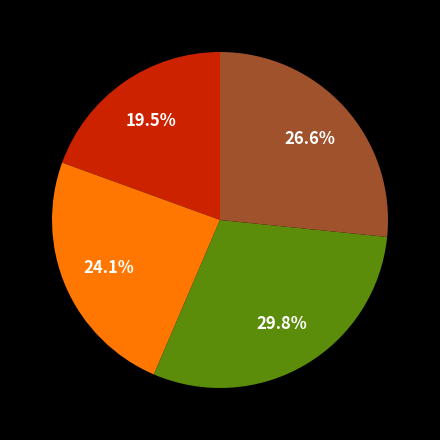

Is there a majority slice in this chart?

No